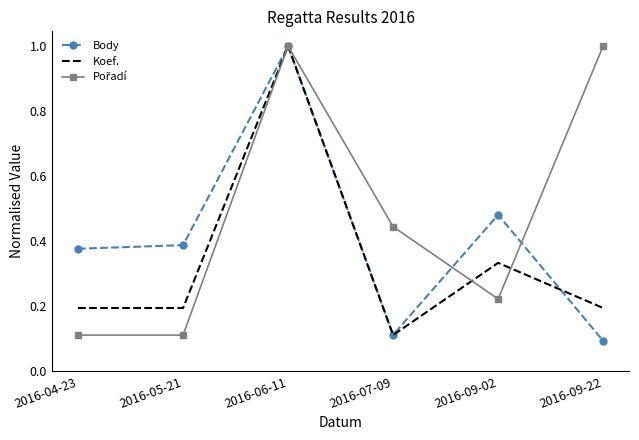

What is the difference between the maximum and minimum values in the Body series?

0.9